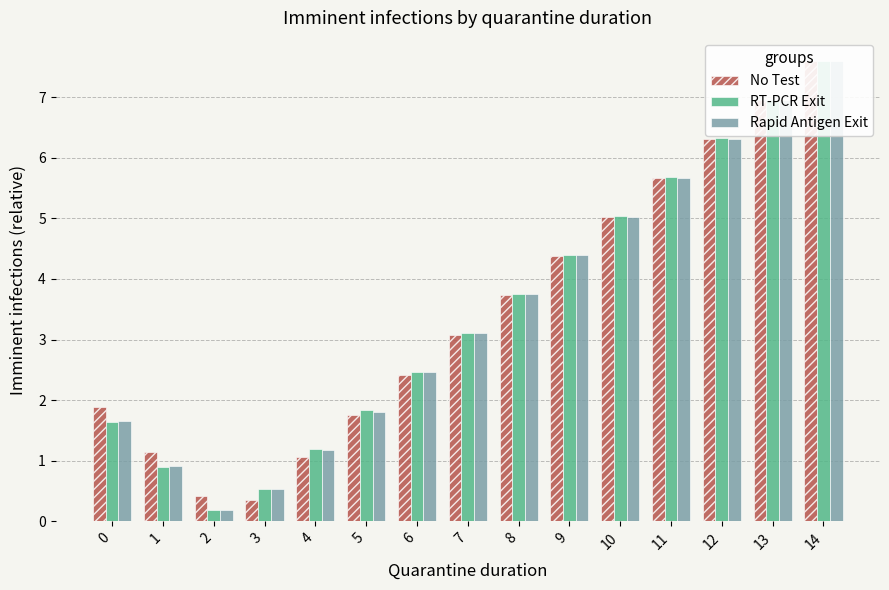

What is the maximum value for Rapid Antigen Exit?

7.6